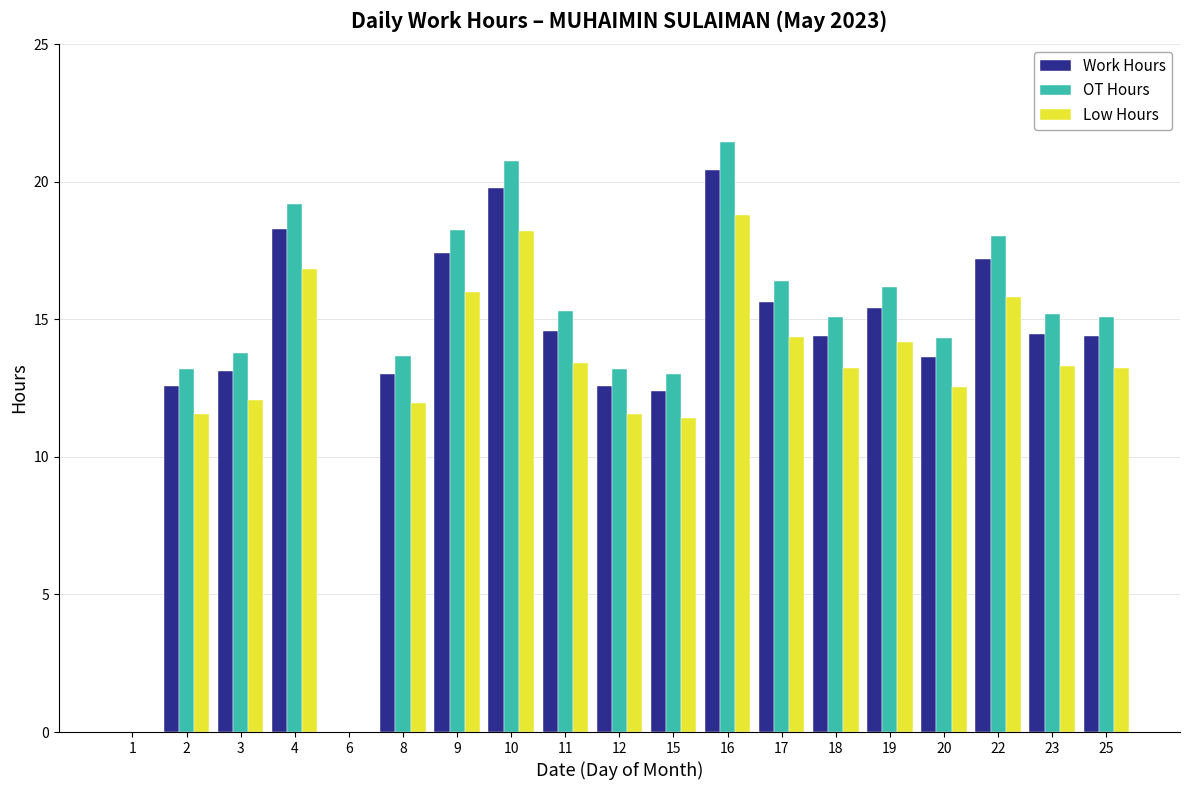

At which category does the chart reach its peak across all series?

16